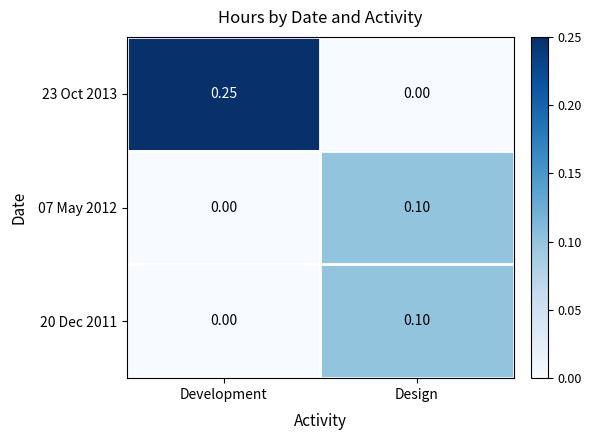

Rank the categories by 20 Dec 2011 value from lowest to highest.

Development, Design